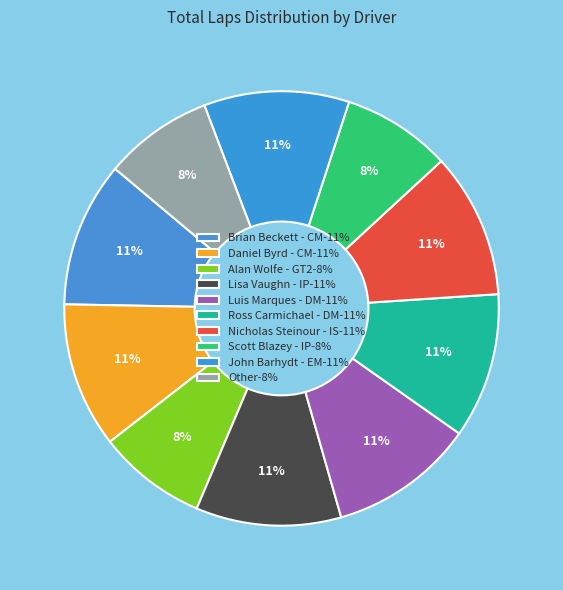

Which category has the smallest portion of the pie?

Alan Wolfe - GT2